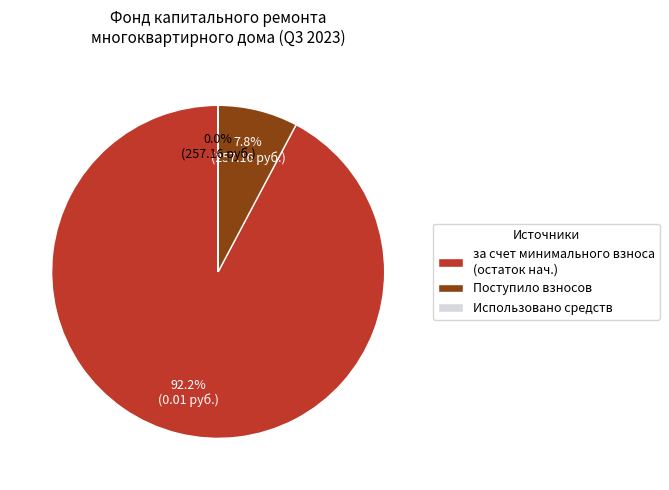

Between за счет минимального взноса (остаток нач.) and Поступило взносов, which is larger?

за счет минимального взноса (остаток нач.)